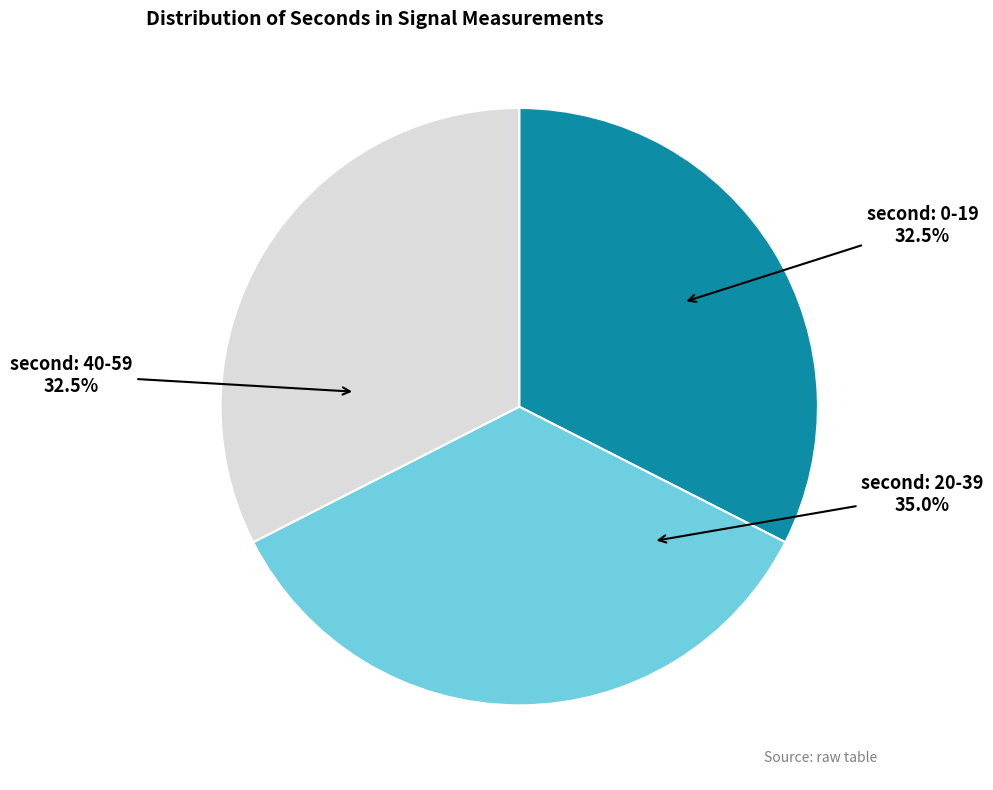

Is there a majority slice in this chart?

No